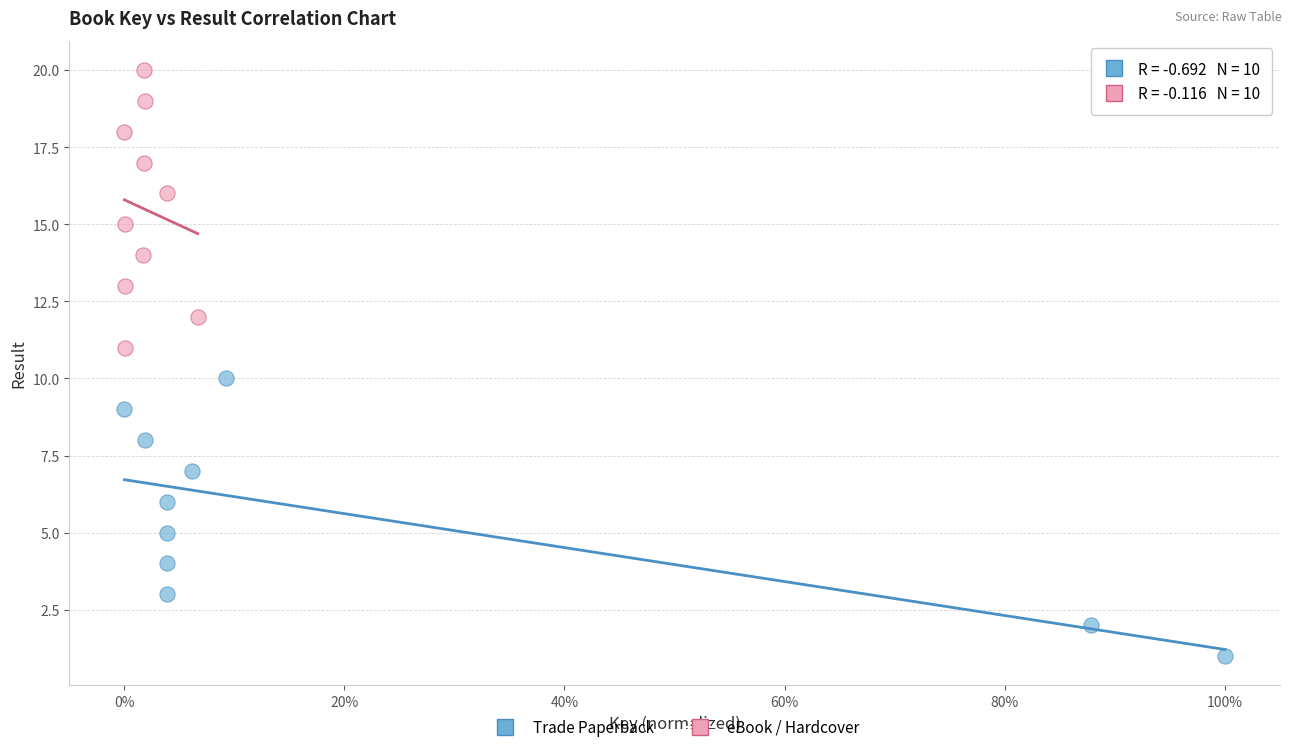

Which series contains the lowest Y value?

Trade Paperback